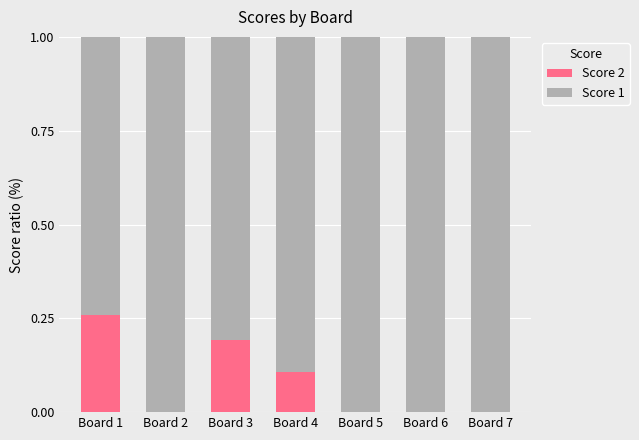

What is the total value across all series at Board 2?

1.0